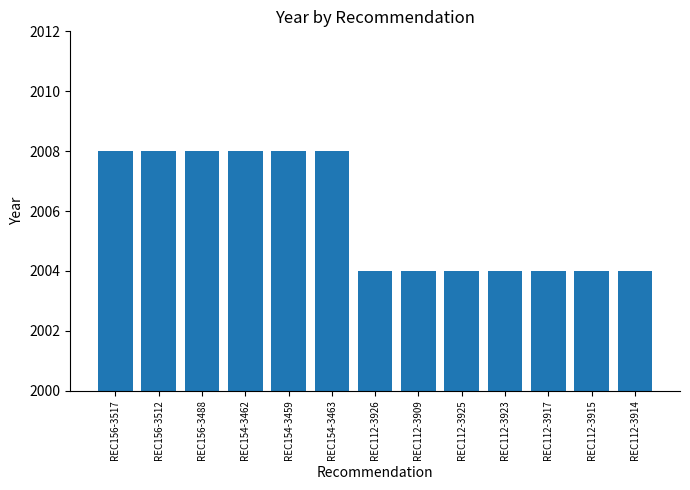

The chart shows a value of 2008 at REC156-3488. True or false?

True